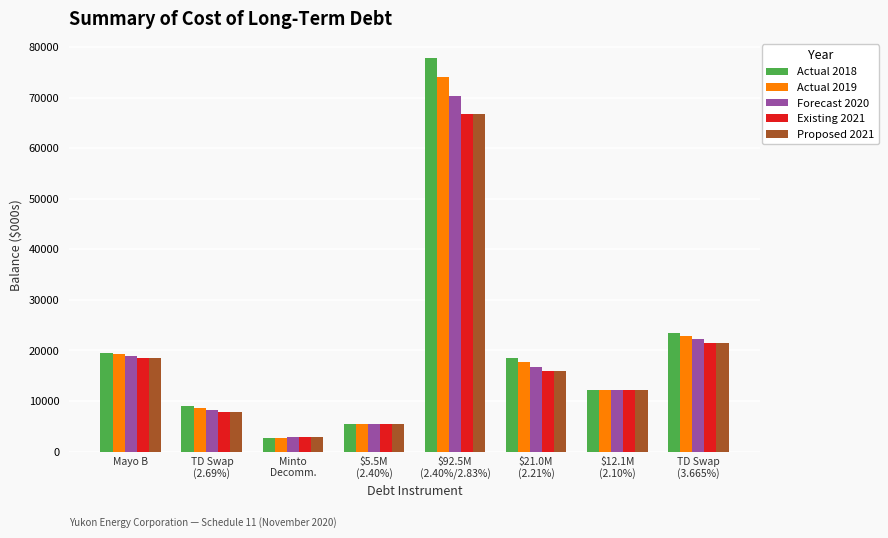

What is the smallest value displayed?

2710.3